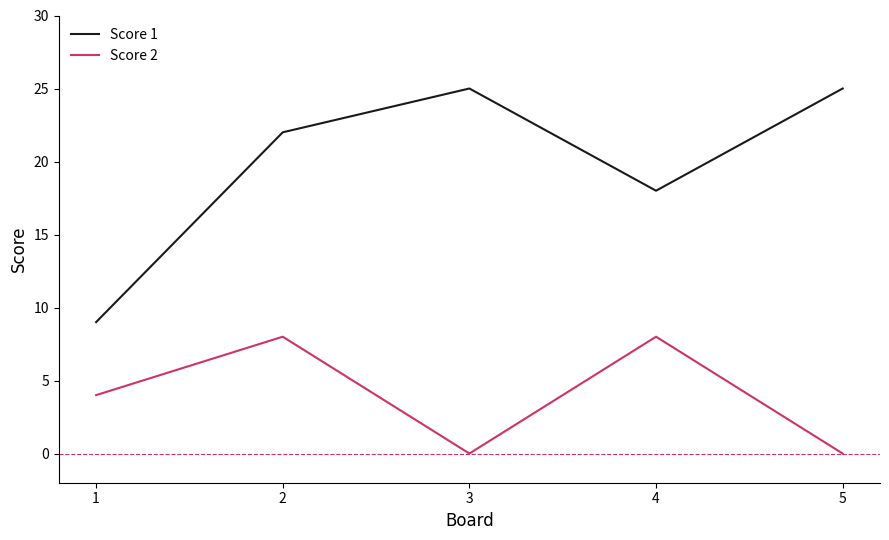

True or false: Score 1 and Score 2 intersect in this chart.

False